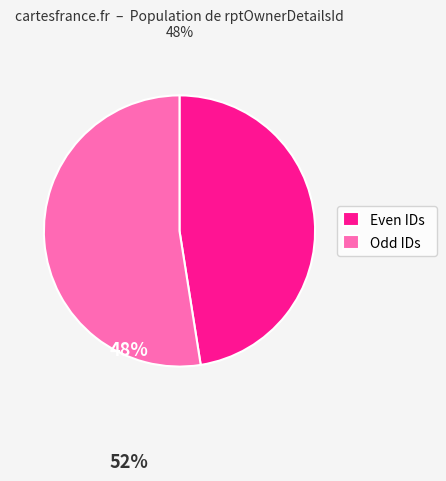

What is the largest slice in the pie chart?

Odd IDs